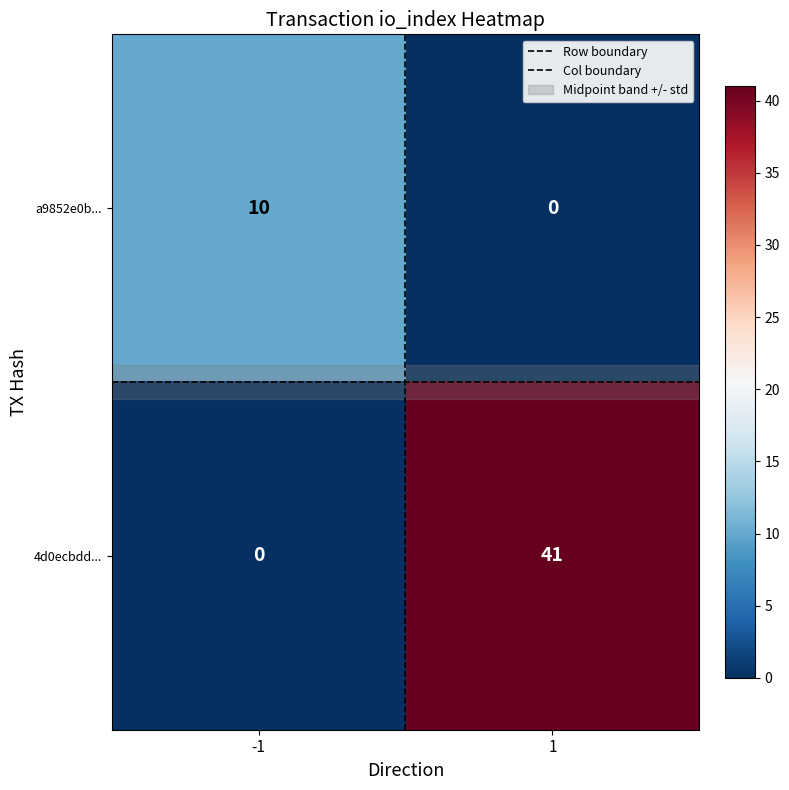

The value of a9852e0b... at -1 is 10. True or false?

True